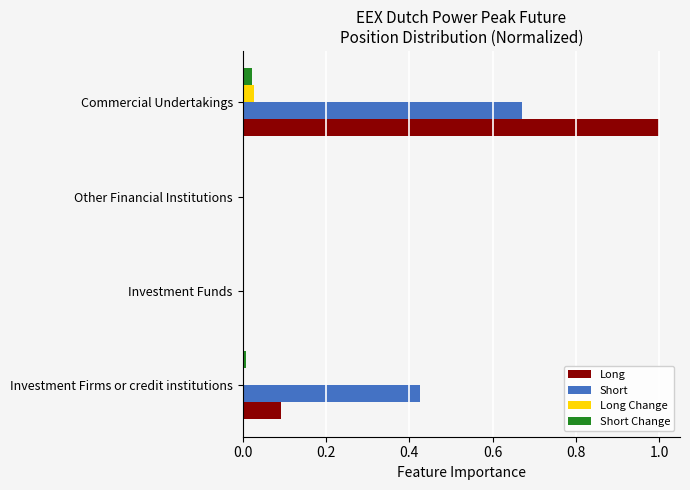

What is the maximum value shown in the chart?

1.0